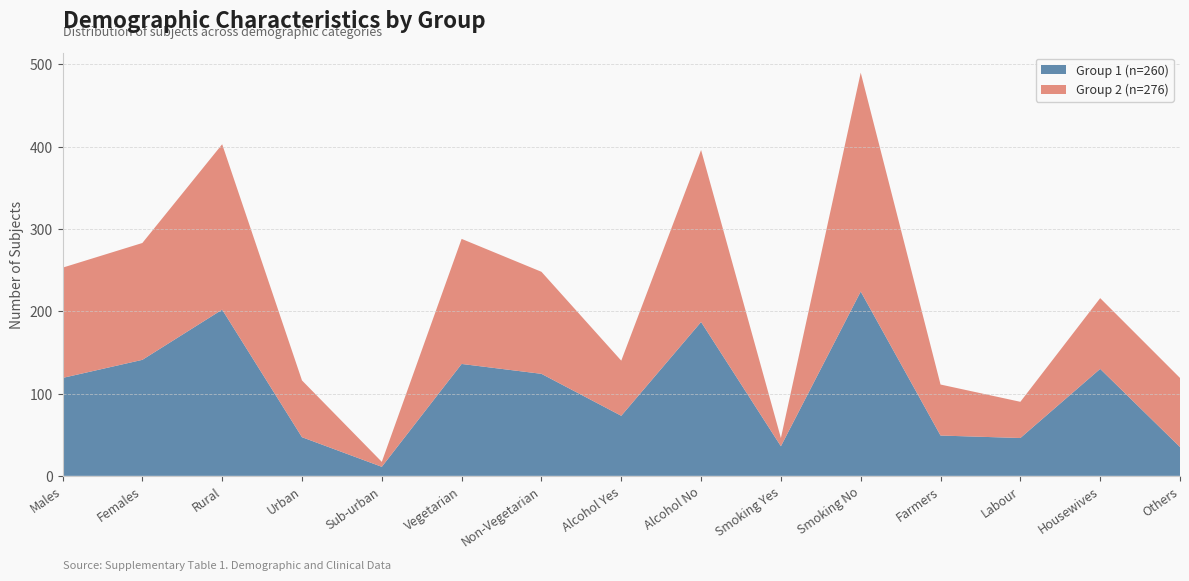

Reading right to left, extract all data points from this chart.

Group 1 (n=260): 35	130	46	49	224	36	187	73	124	136	11	47	202	141	119
Group 2 (n=276): 84	86	44	62	266	10	209	67	124	152	6	69	201	142	134